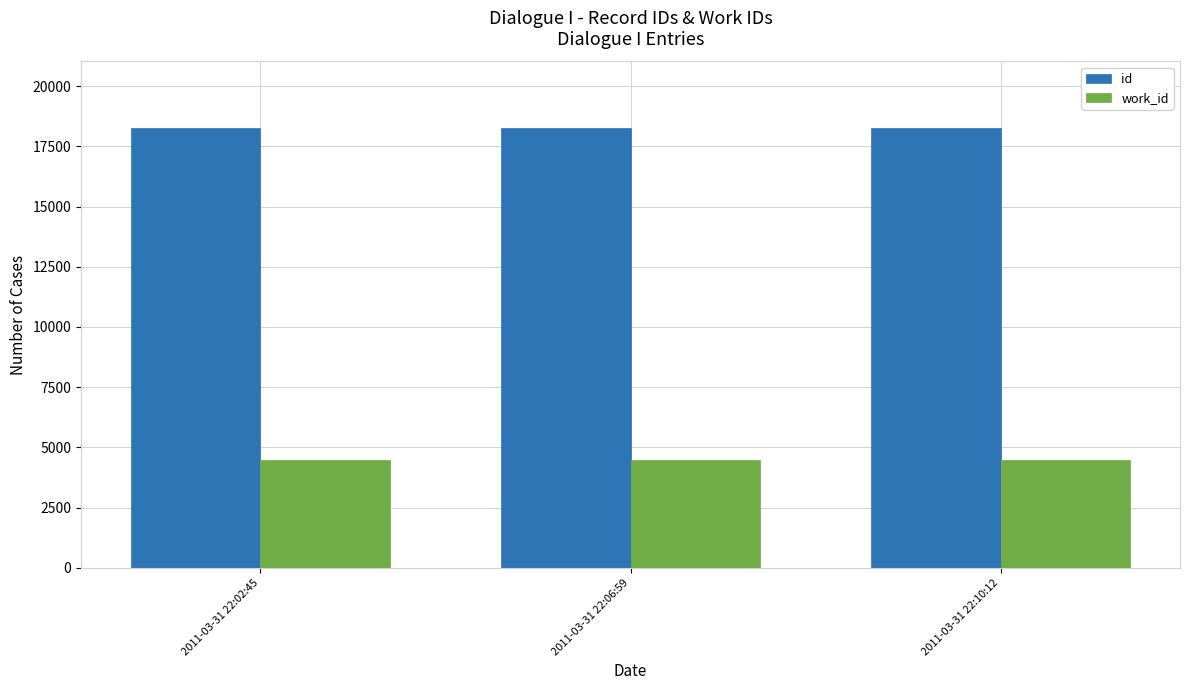

How many bars are there in each group?

2